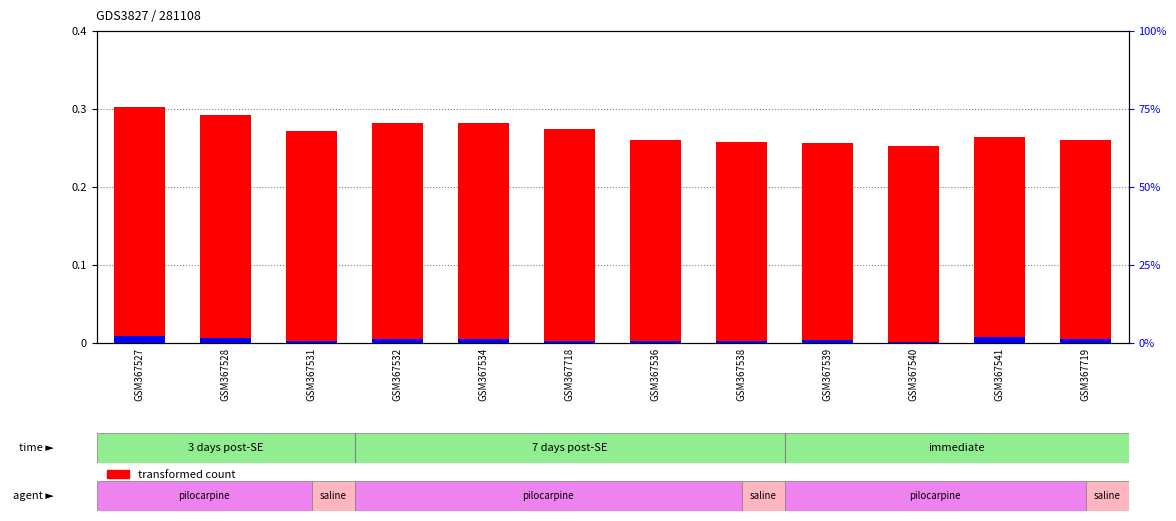

What is the total value across all series at GSM367541?

0.3